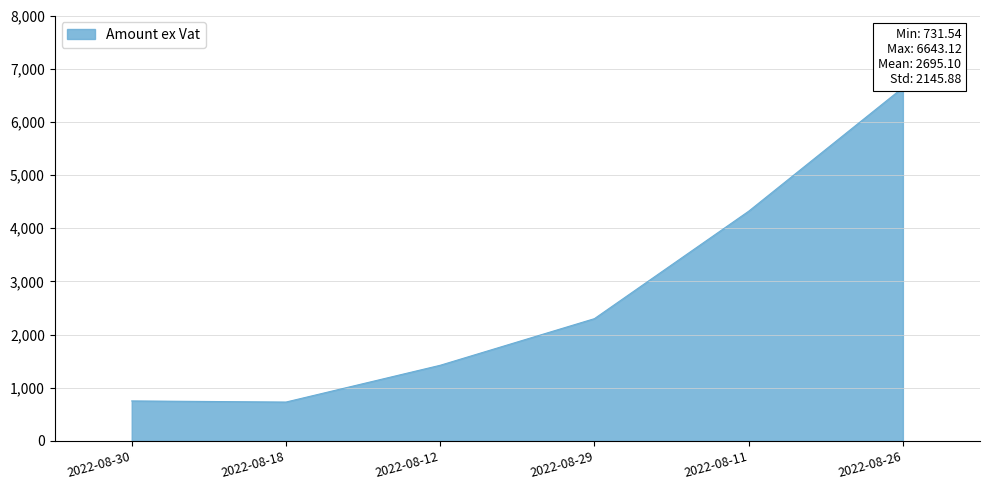

What is the ratio of the value at 2022-08-26 to the value at 2022-08-18?

9.1